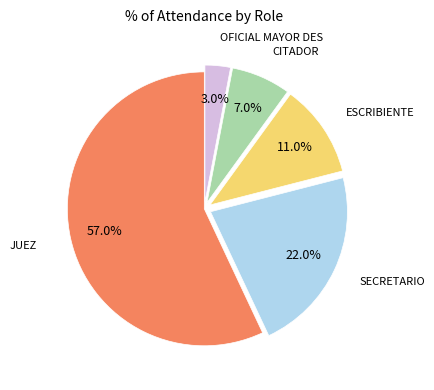

Is it true that JUEZ is 57% of the pie?

True